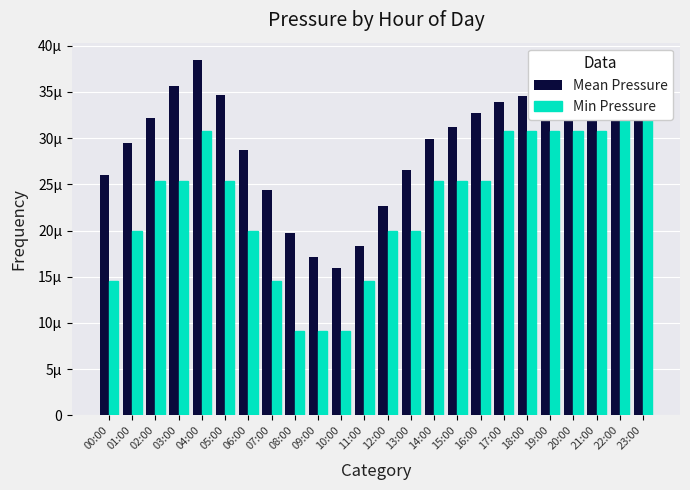

What is the sum of all Min Pressure values?

559.9